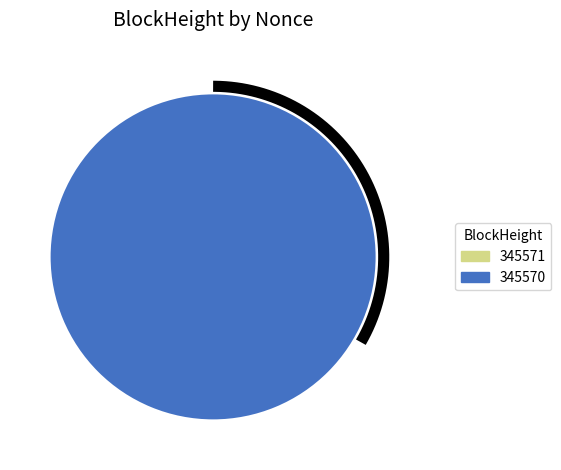

Rank the categories by value from lowest to highest.

345571, 345570